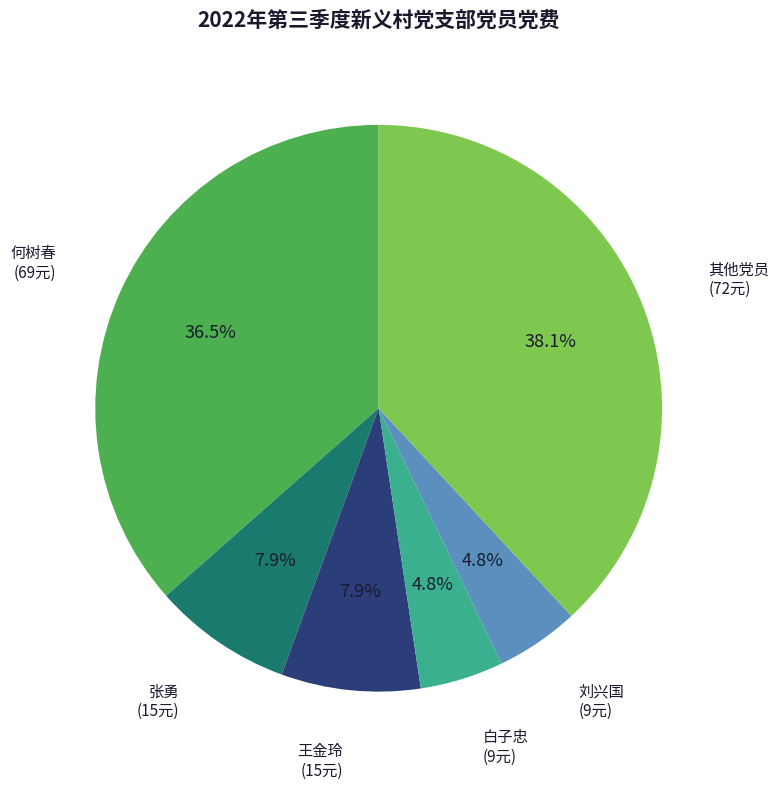

Count the number of slices in the pie.

6